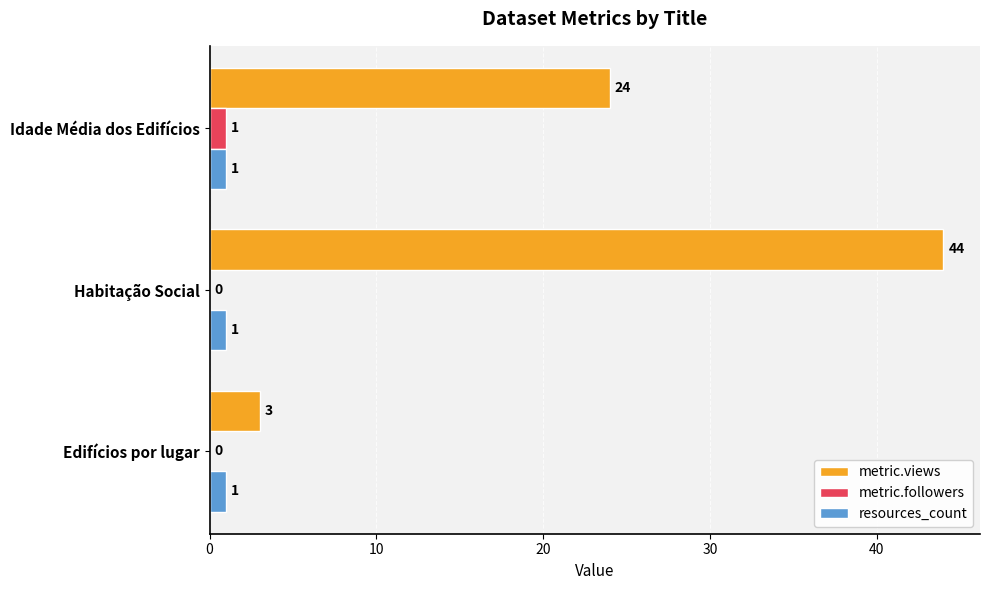

Where is metric.views nearest to the value 23?

Idade Média dos Edifícios